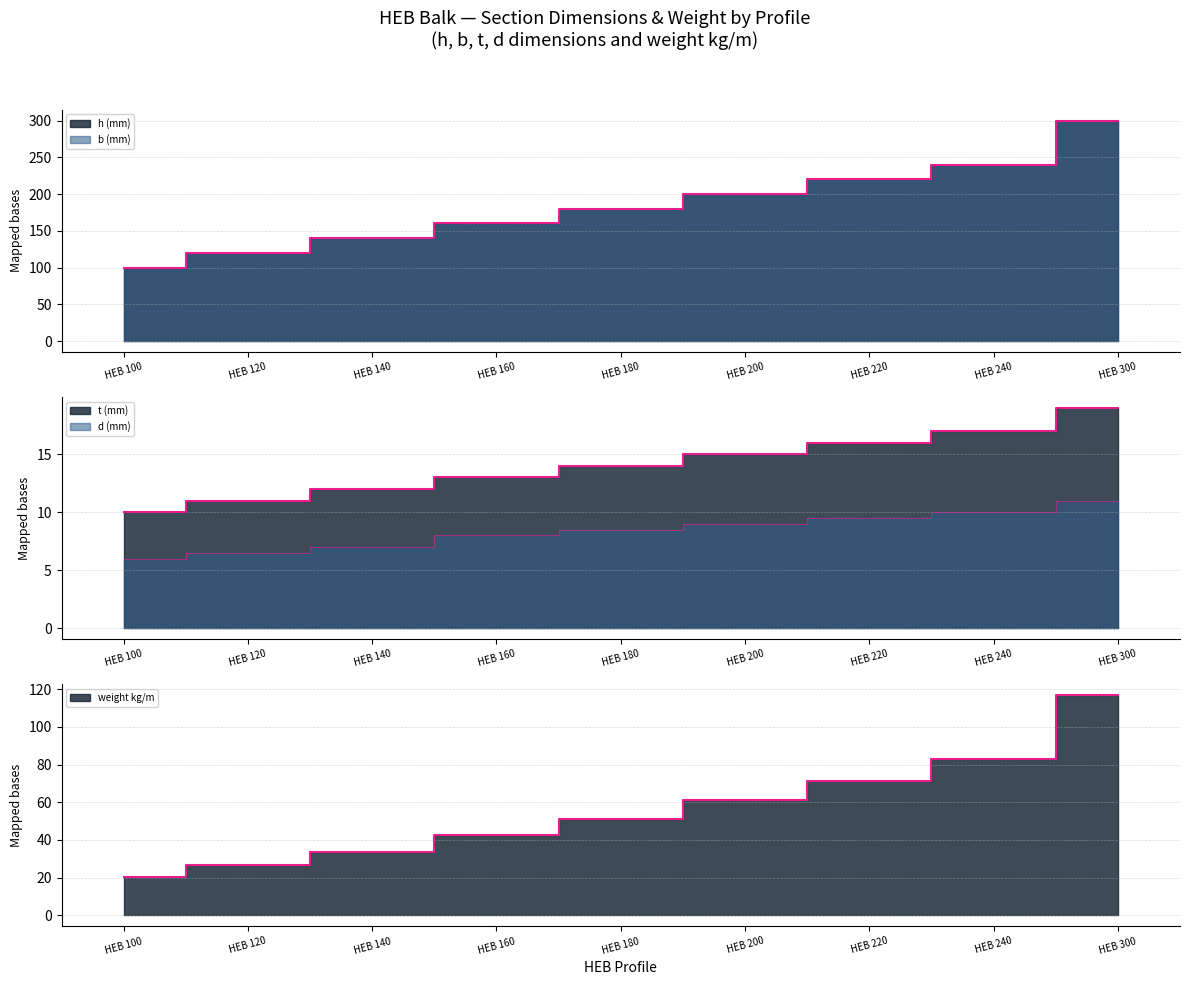

Which series has the widest spread of values?

h (mm)